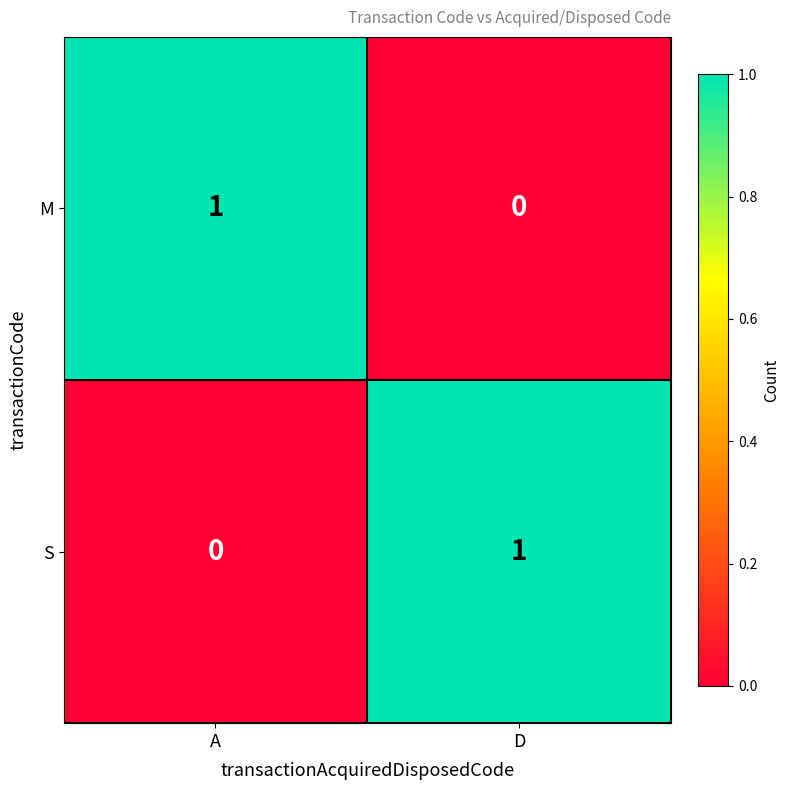

Rank the categories by M value from highest to lowest.

A, D